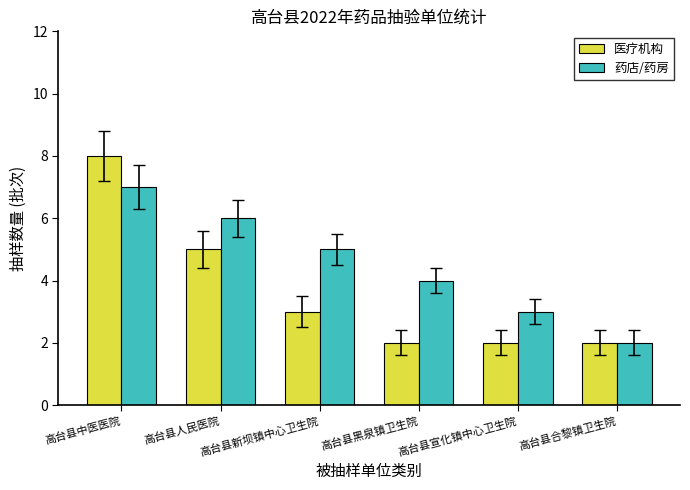

What is the label of the 6th bar from the left?

高台县合黎镇卫生院